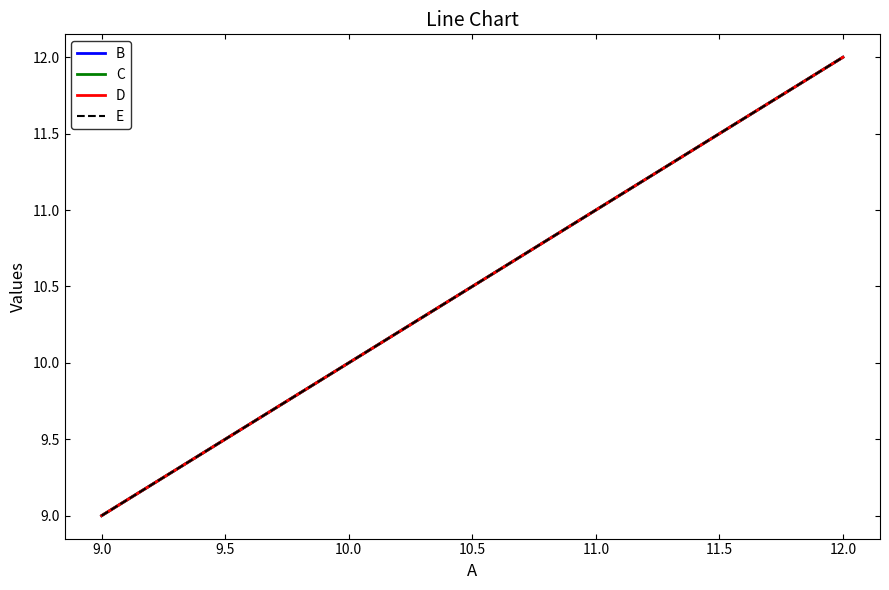

Does the chart display data point markers on the line(s)?

No